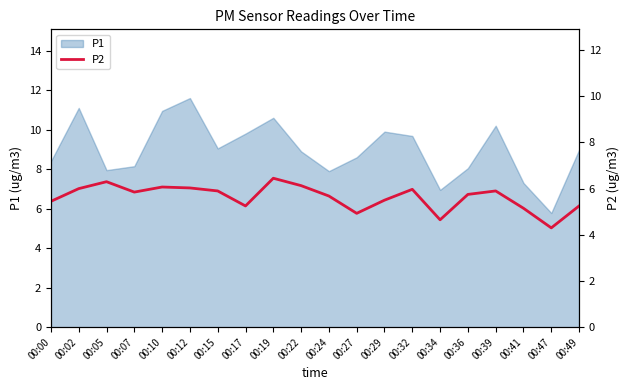

The P1 series shows 11.9 at 00:15. True or false?

False